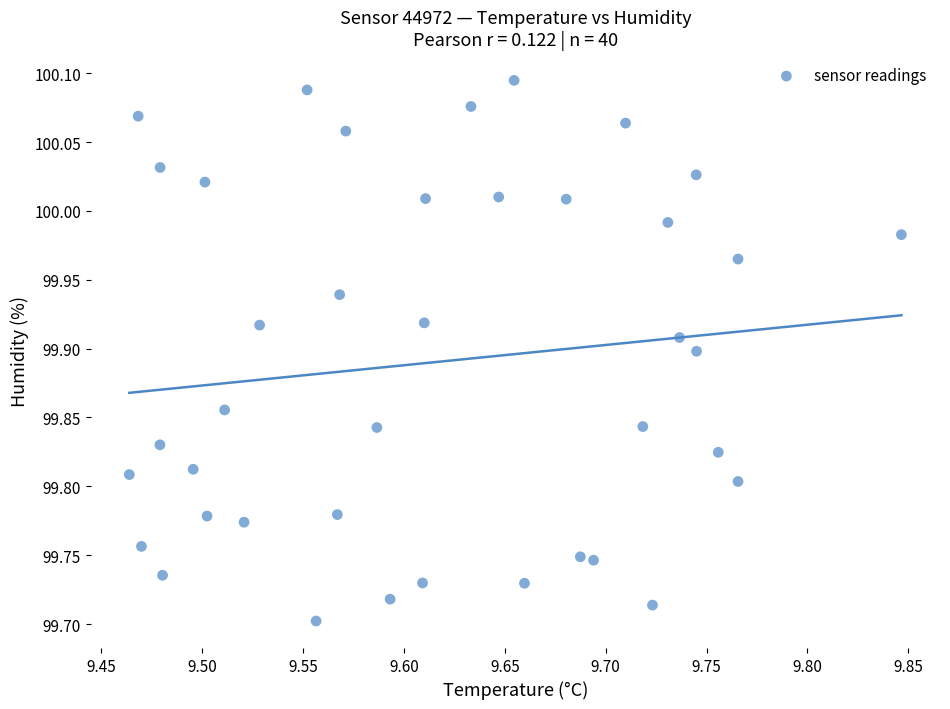

What is the range of Y values (max minus min)?

0.4